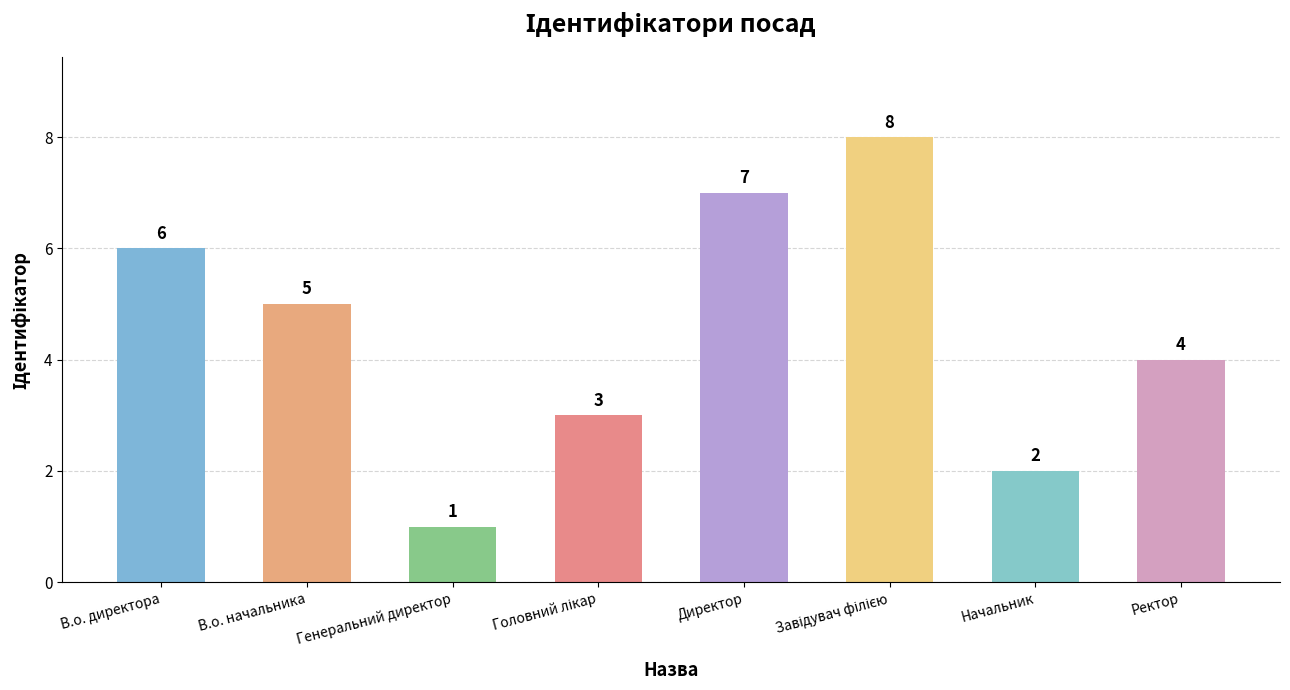

Where does the data first go above 5?

В.о. директора